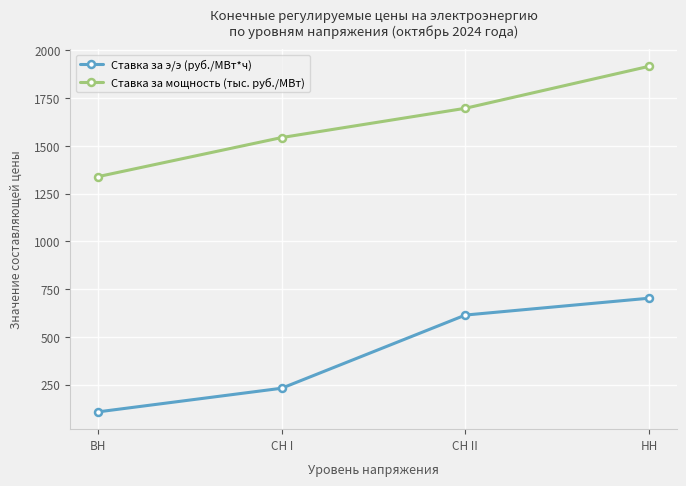

The value of Ставка за мощность (тыс. руб./МВт) at ВН is 1338.8. True or false?

True